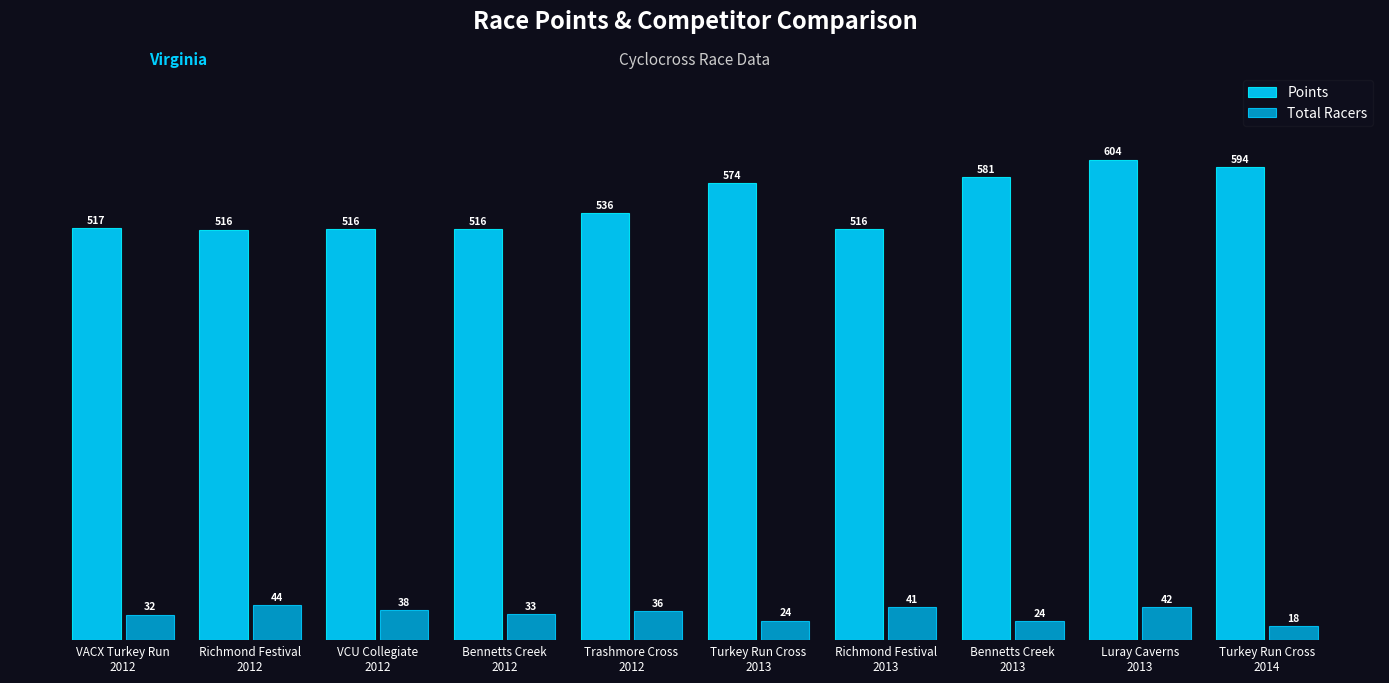

At how many categories does at least one series exceed 381?

10